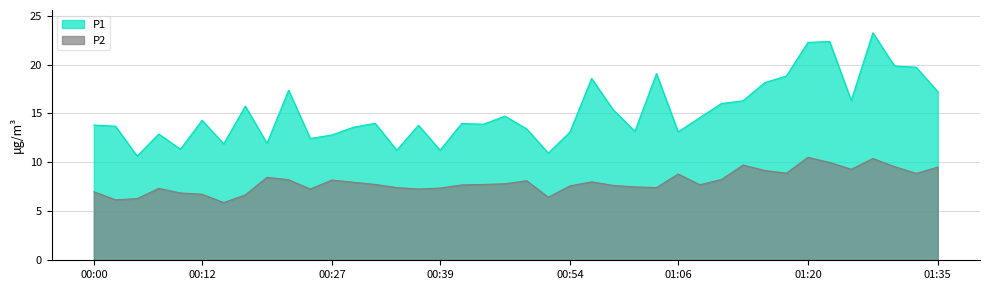

List the series in order of their peak value, highest first.

P1, P2